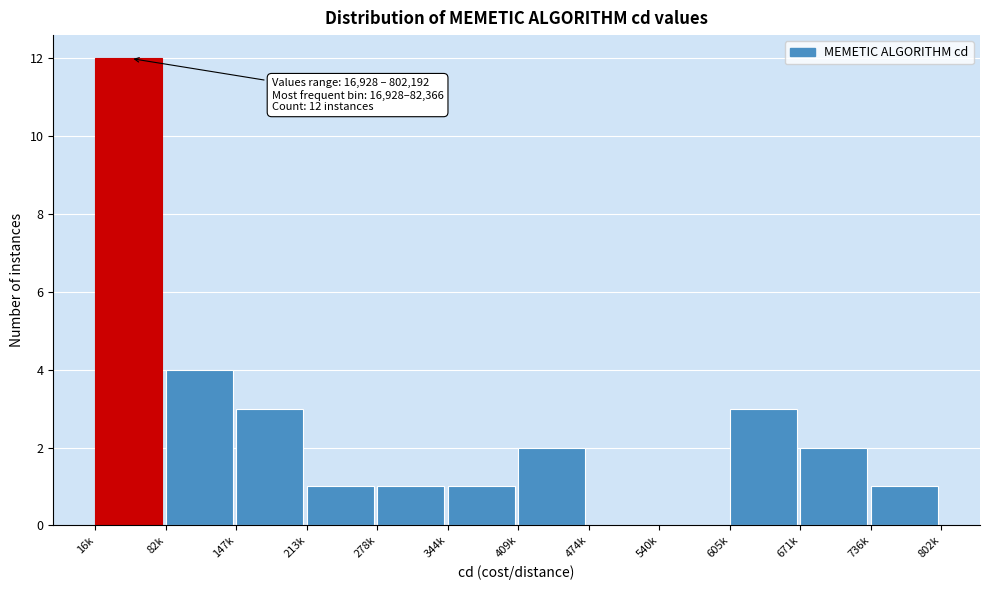

Reading right to left, list all the values displayed in this chart.

736k=1	671k=2	605k=3	540k=0	474k=0	409k=2	344k=1	278k=1	213k=1	147k=3	82k=4	16k=12